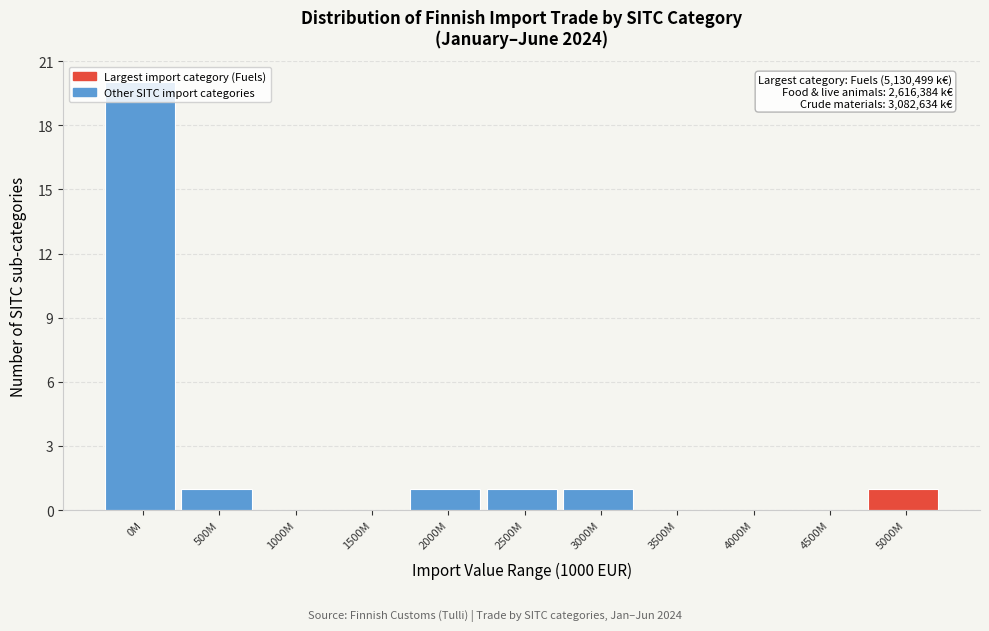

What is the sum of all values?

25